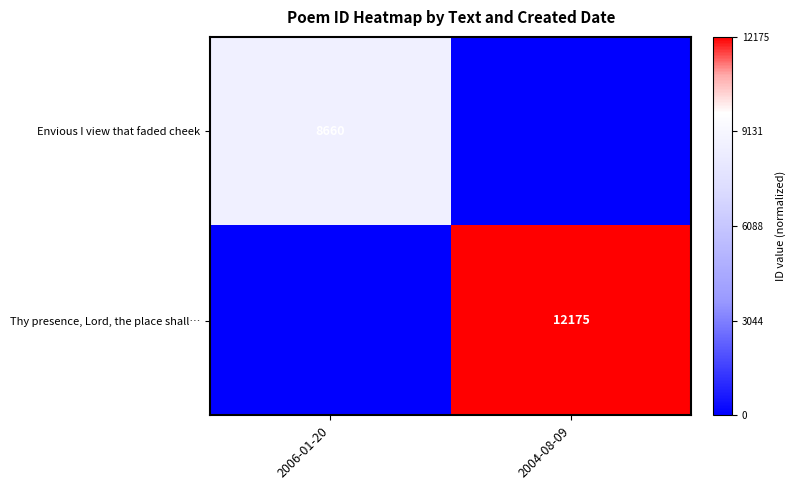

Is it true that Envious I view that faded cheek equals 3991 at 2006-01-20?

False